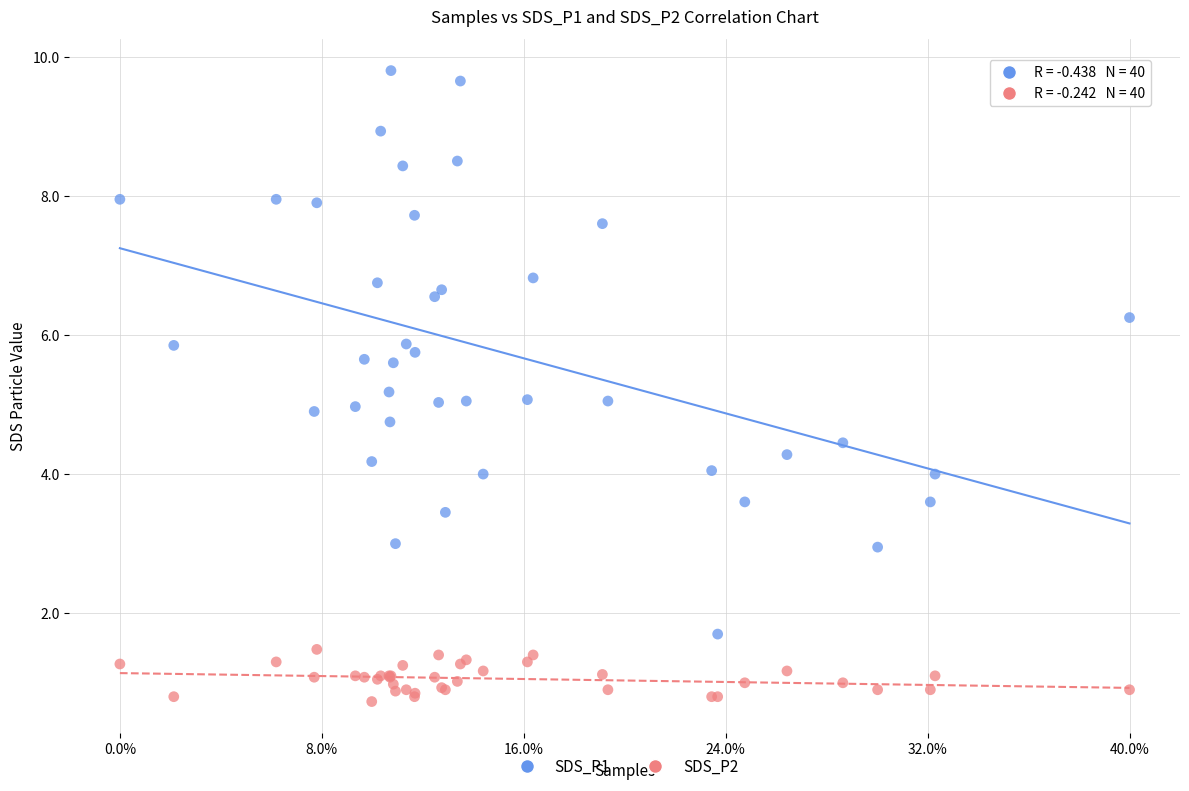

What are all the series names shown in the legend?

SDS_P1, SDS_P2